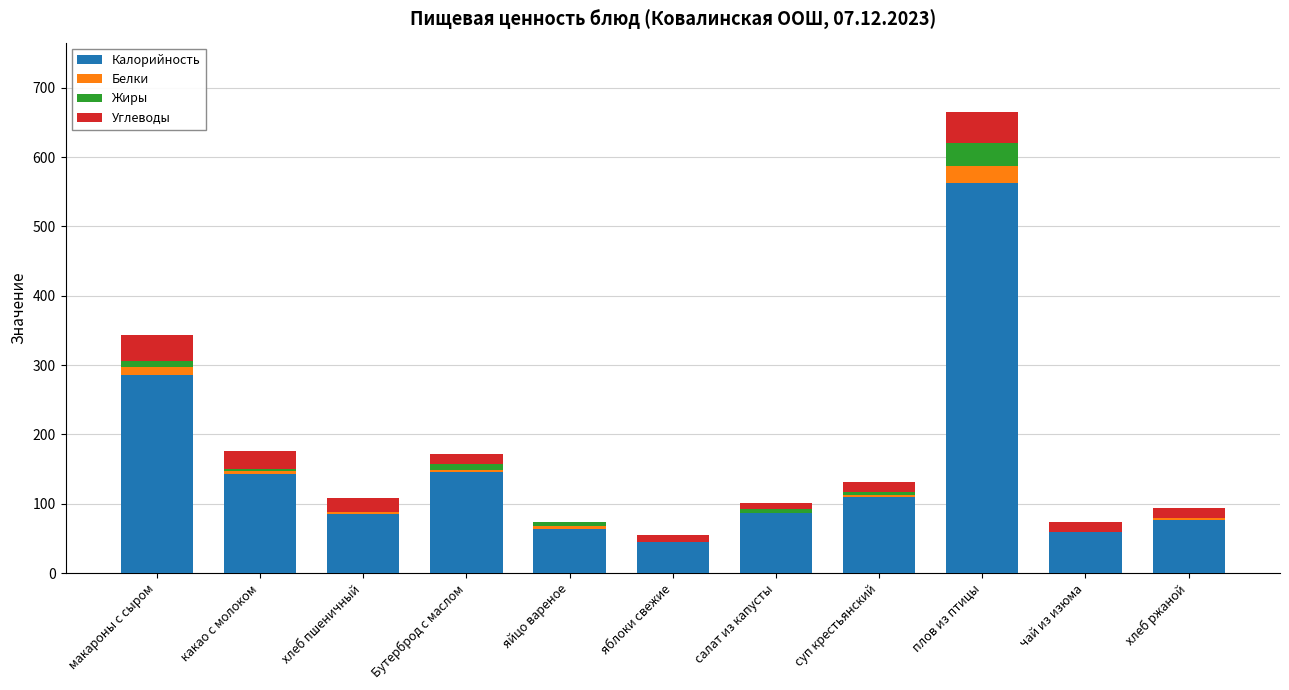

At which category is the sum across all series the highest?

плов из птицы